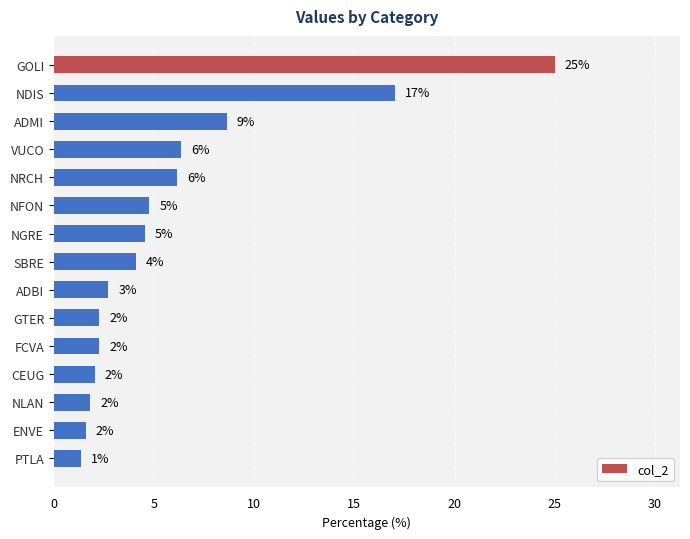

Are the bars horizontal?

Yes